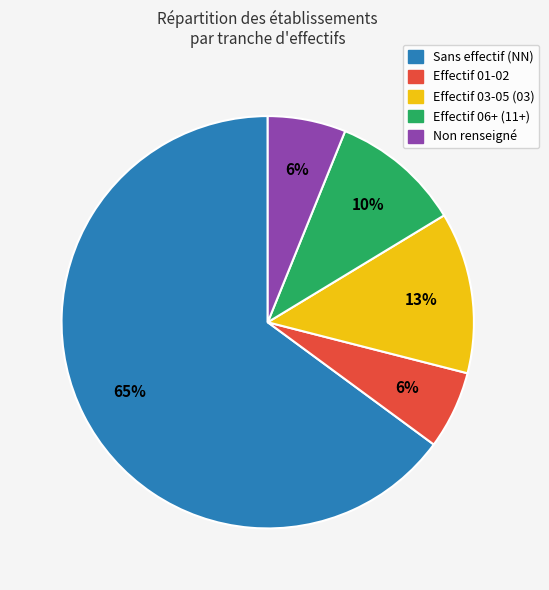

Is there any slice that represents more than half of the pie?

Yes